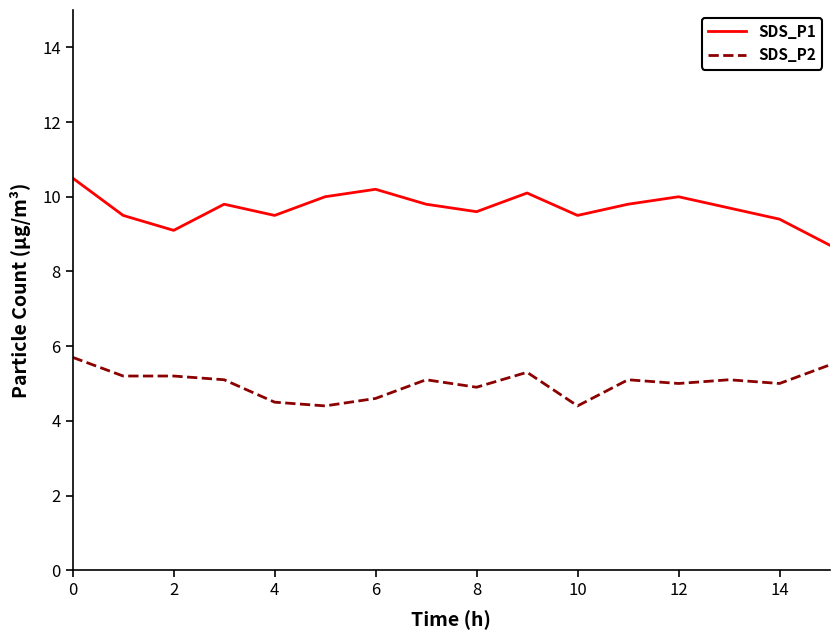

True or false: SDS_P1 and SDS_P2 intersect in this chart.

False